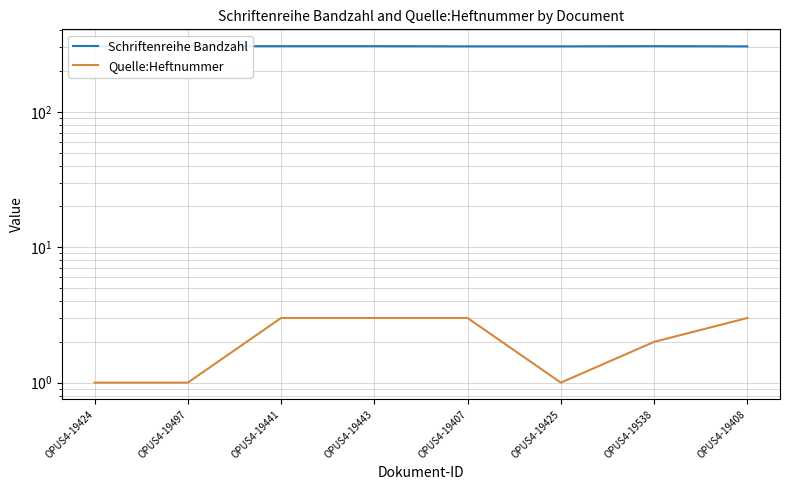

How many data points in Schriftenreihe Bandzahl are less than 305?

4